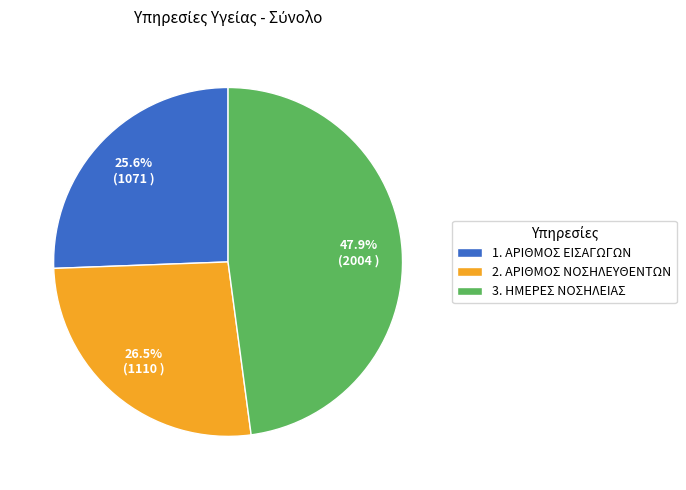

Combined, what portion of the pie is 3. ΗΜΕΡΕΣ ΝΟΣΗΛΕΙΑΣ and 1. ΑΡΙΘΜΟΣ ΕΙΣΑΓΩΓΩΝ?

73.5%